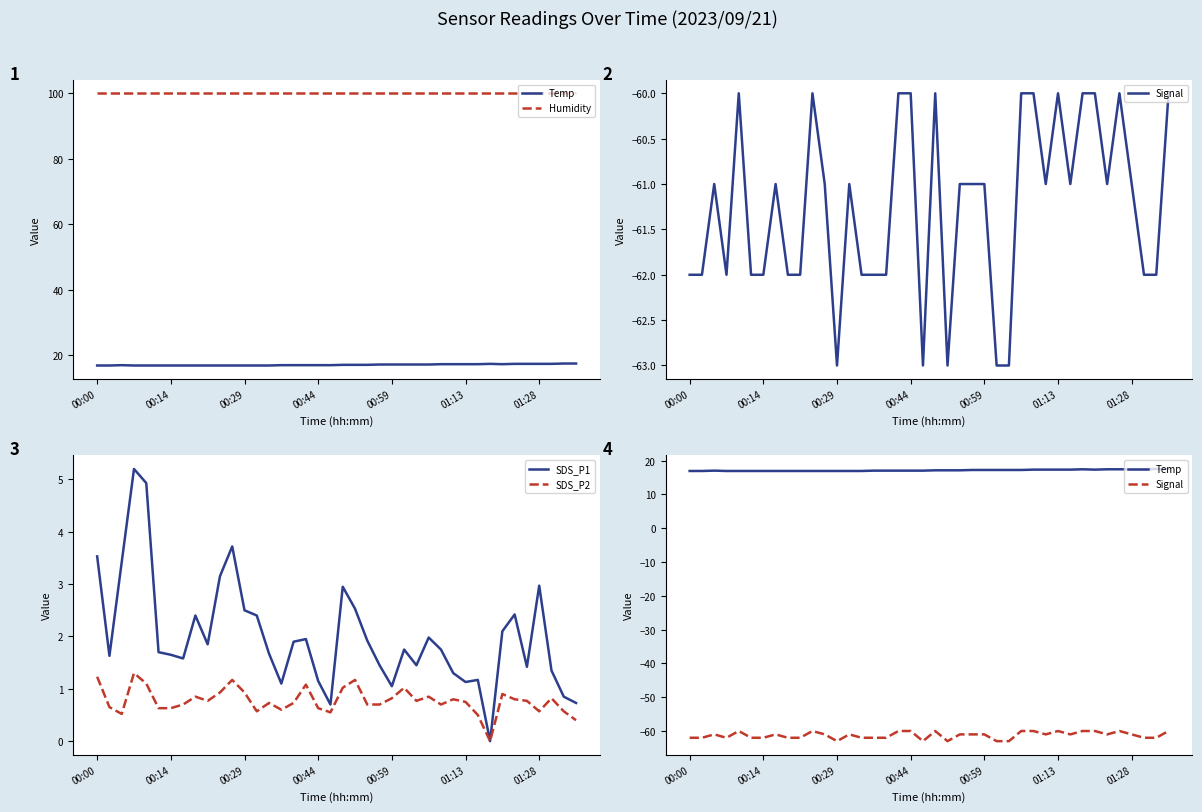

At which category does the chart reach its peak across all series?

00:00